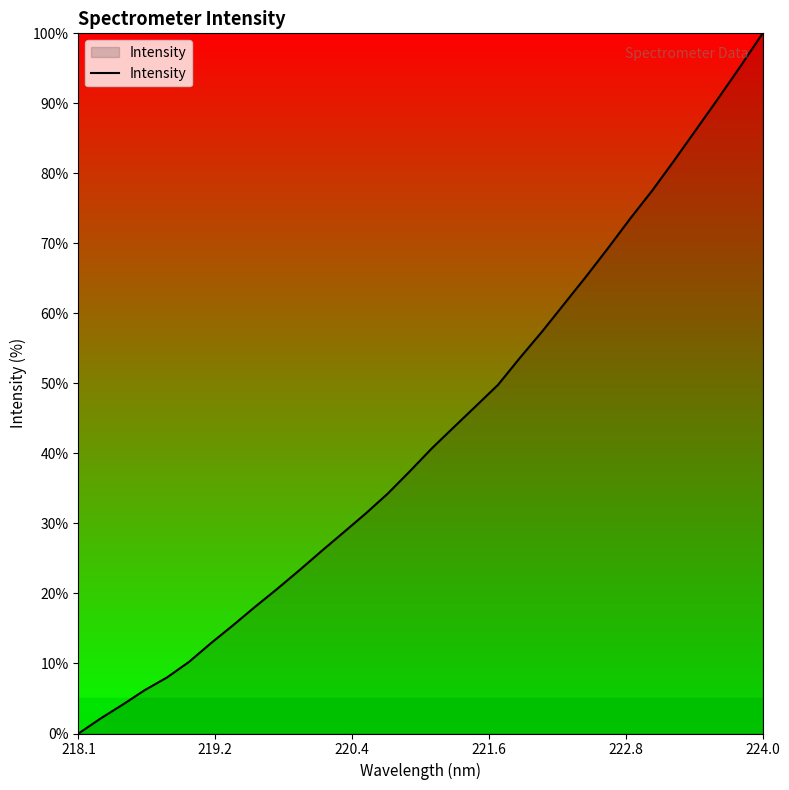

What is the maximum value shown in the chart?

100.0